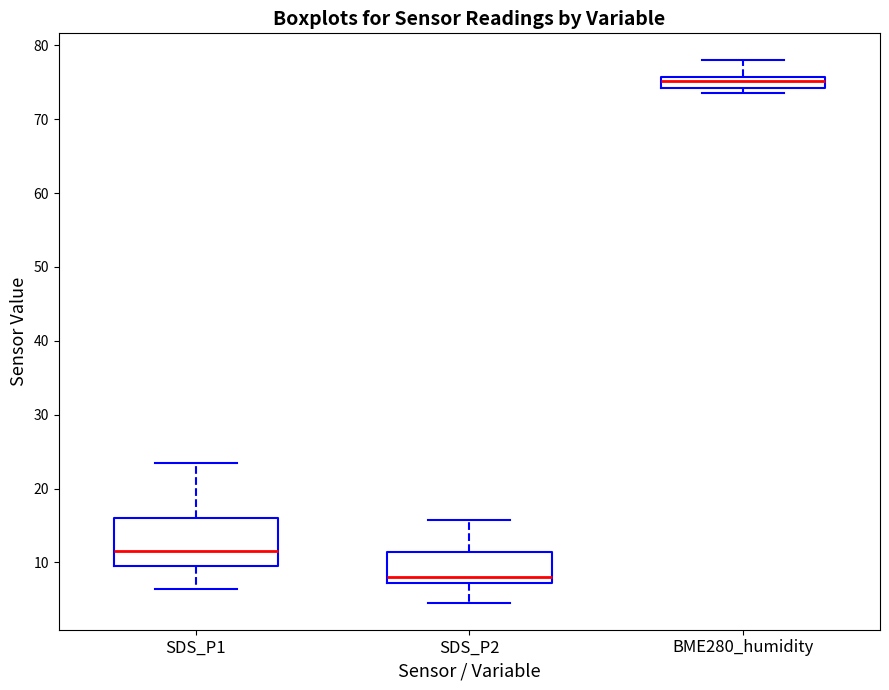

Where does the lower whisker of the box for SDS_P2 end on the y-axis? The values are not printed on the chart, so give them approximately, as read against the axis.

5